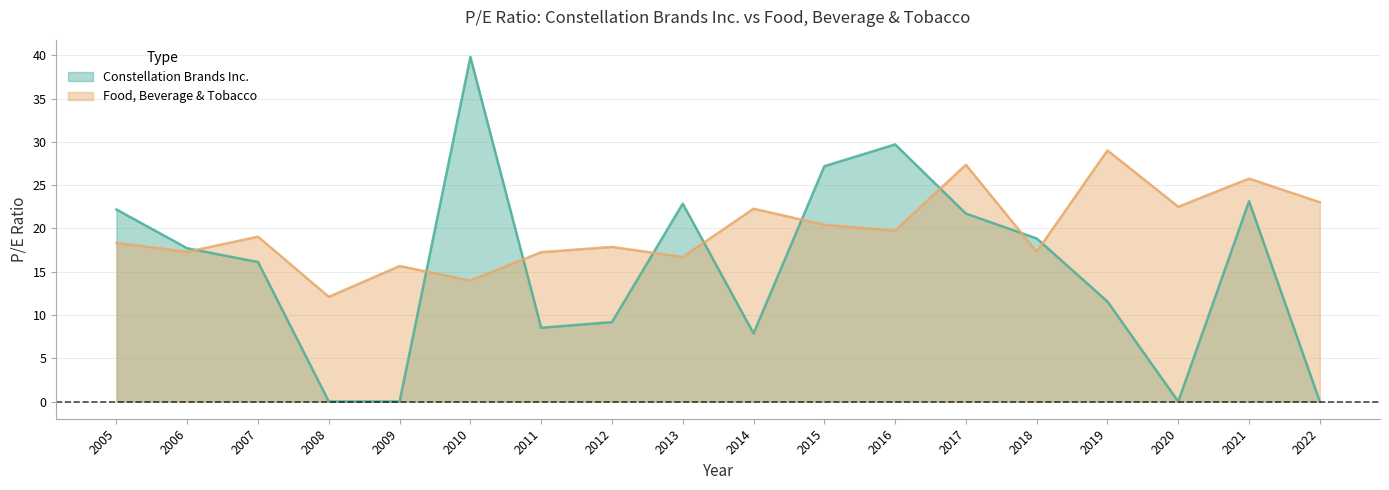

Which series ends up on top after the final intersection of Constellation Brands Inc. and Food, Beverage & Tobacco?

Food, Beverage & Tobacco